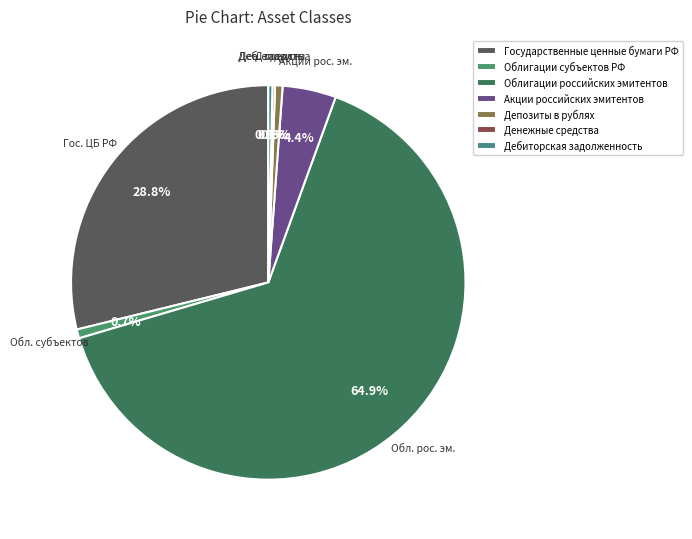

The Государственные ценные бумаги РФ slice represents 38% of the pie. True or false?

False